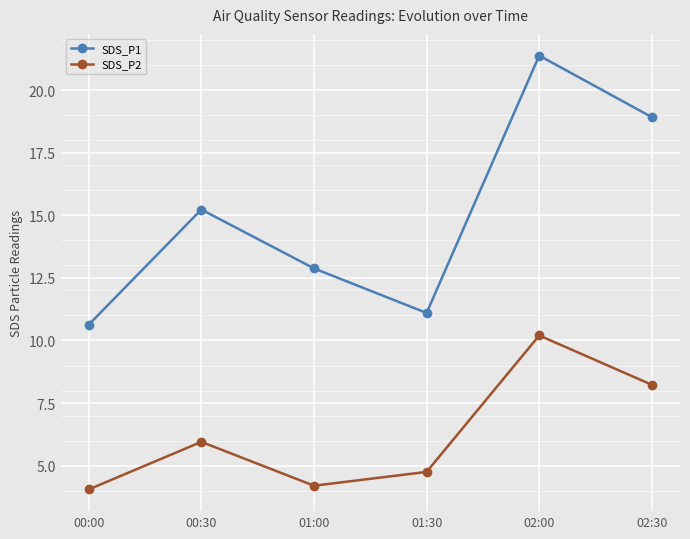

True or false: SDS_P1 has more than 1 interior local peaks.

True